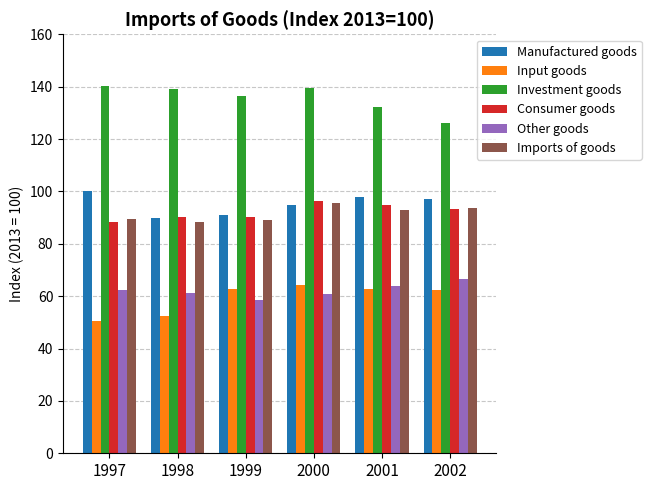

What is the spread (max minus min) of values at 2000?

78.9